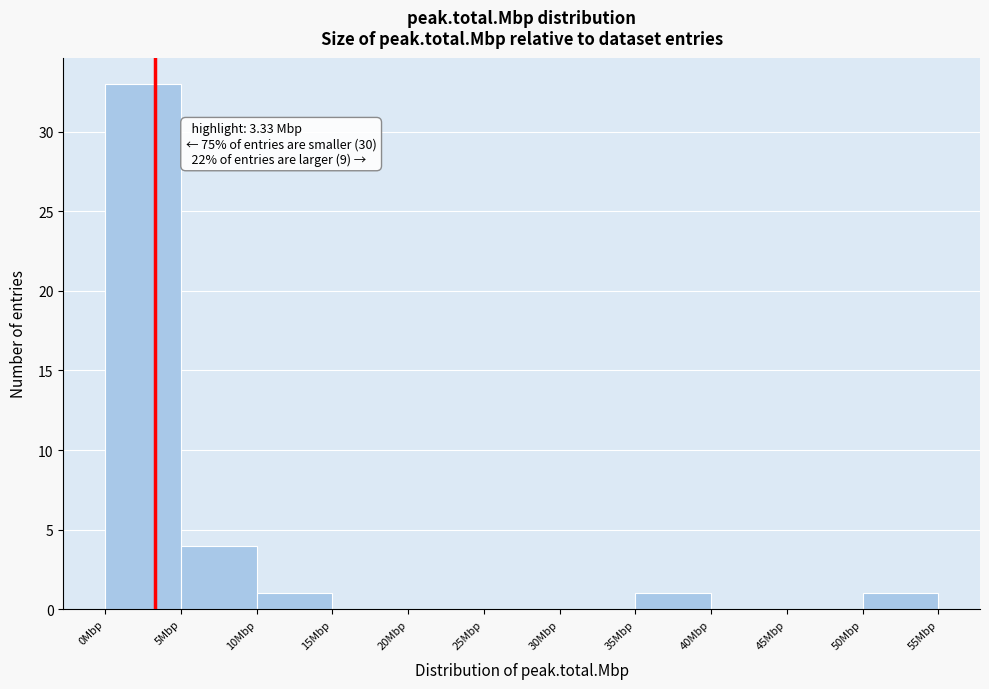

Over which range of the x-axis is the bar tallest?

0 to 5